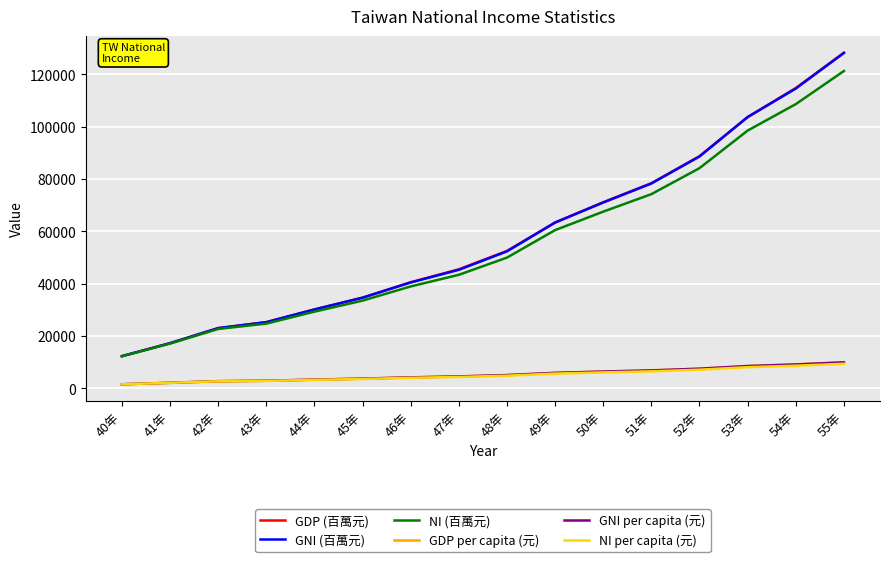

True or false: NI (百萬元) and NI per capita (元) intersect in this chart.

False